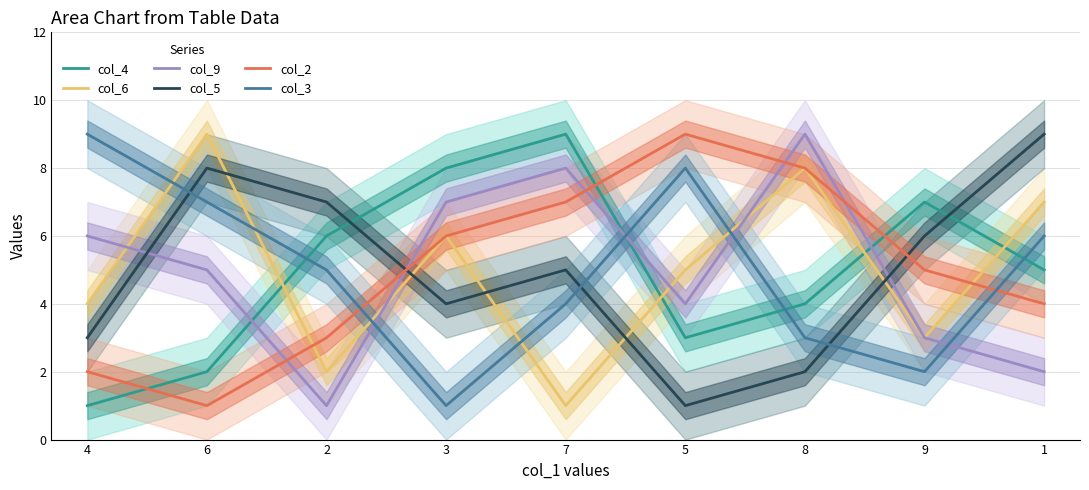

What is the label of the 1st point from the left?

4